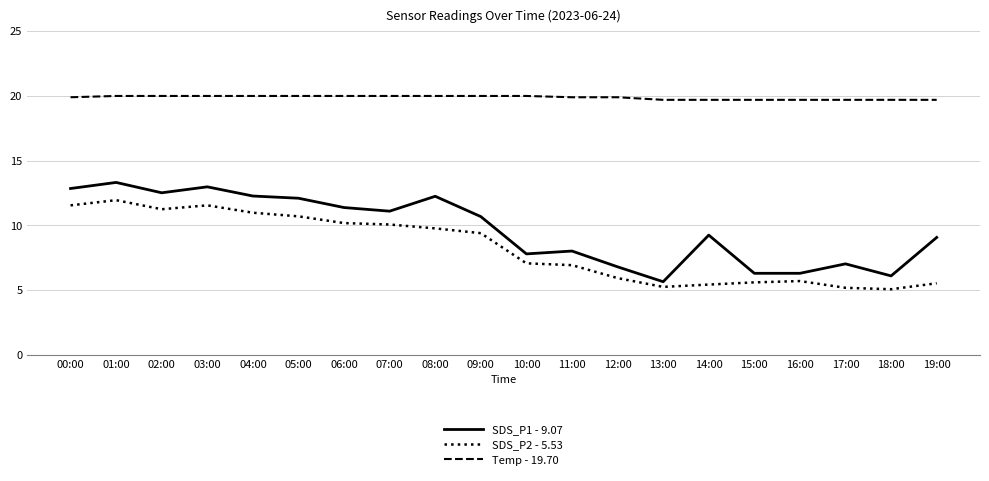

Is it true that SDS_P2 - 5.53 equals 5.2 at 13:00?

True